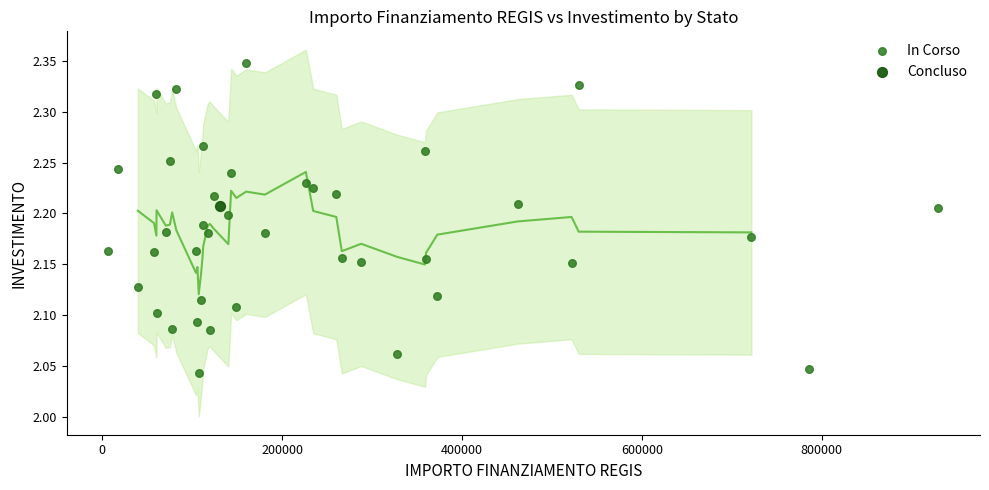

What are all the series names shown in the legend?

In Corso, Concluso